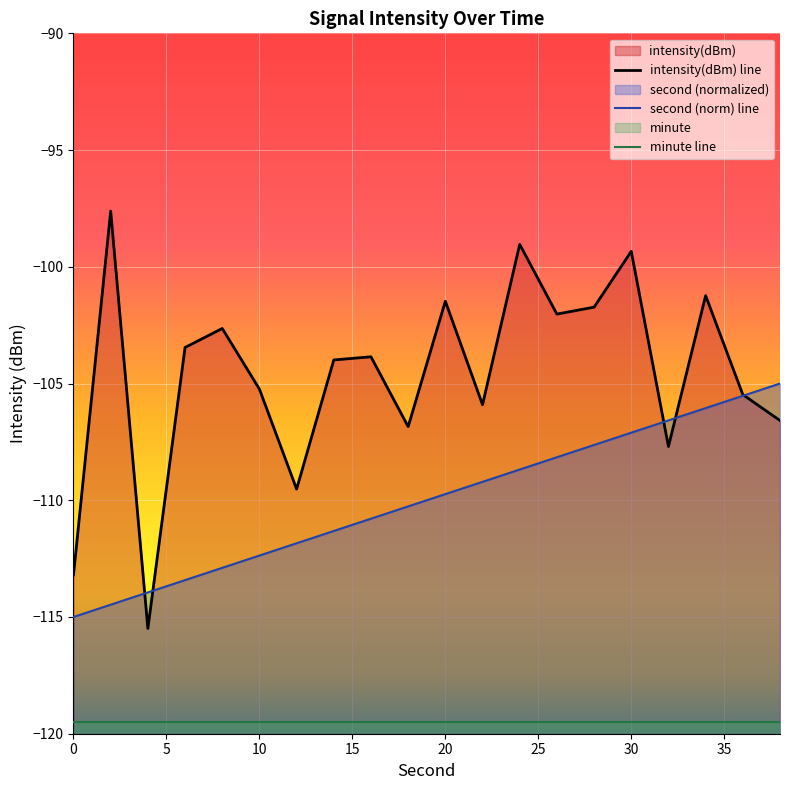

Is the value of intensity at 12 greater than the value of second at 38?

No